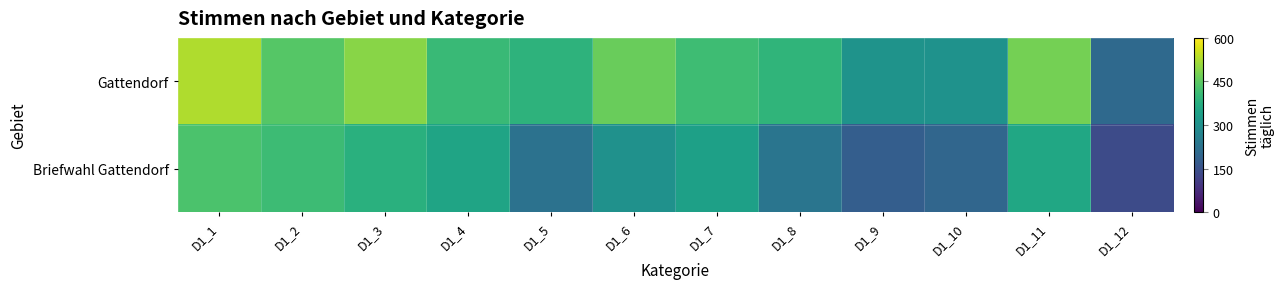

What is the smallest value displayed?

137